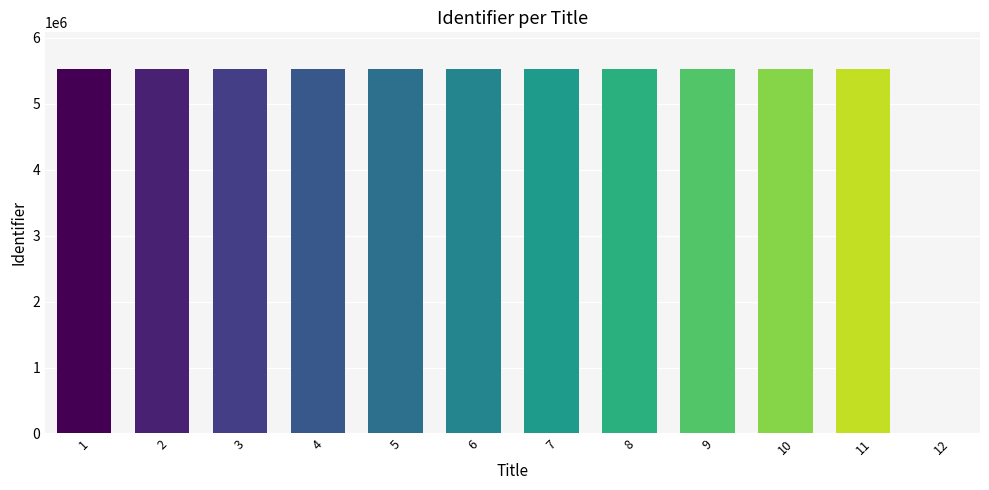

What is the greatest value displayed?

5526882